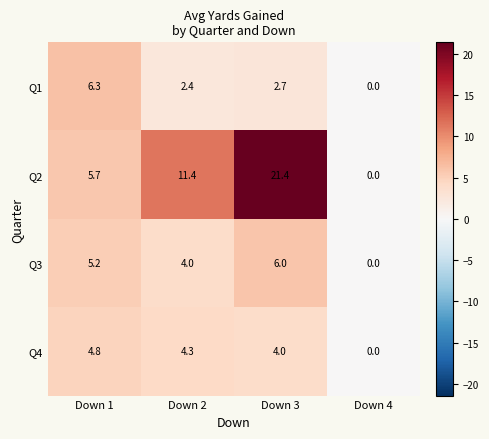

What is the difference between the maximum and second lowest values in the Q1 series?

3.9